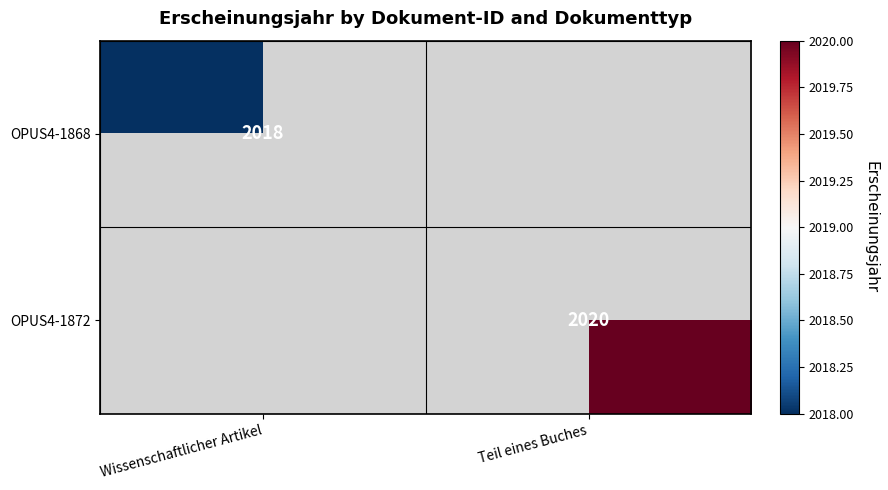

Count the number of categories in the chart.

2